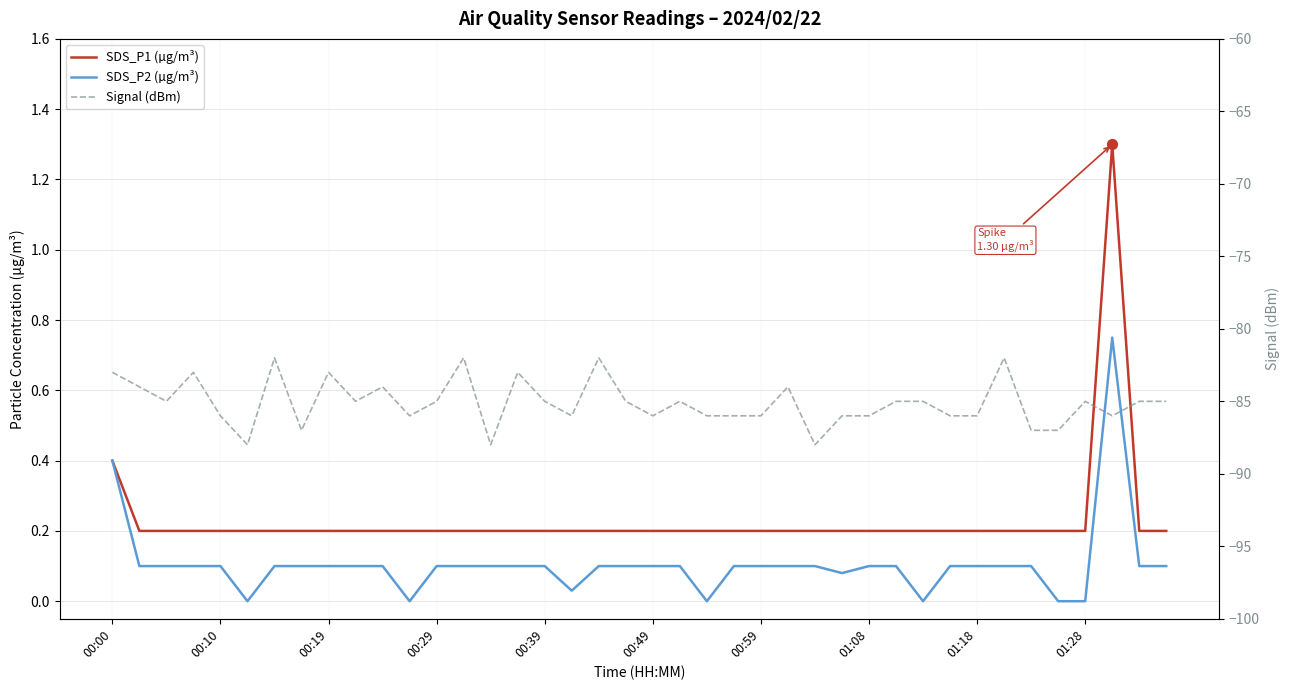

Which series has the widest spread of Y values?

Signal (dBm)